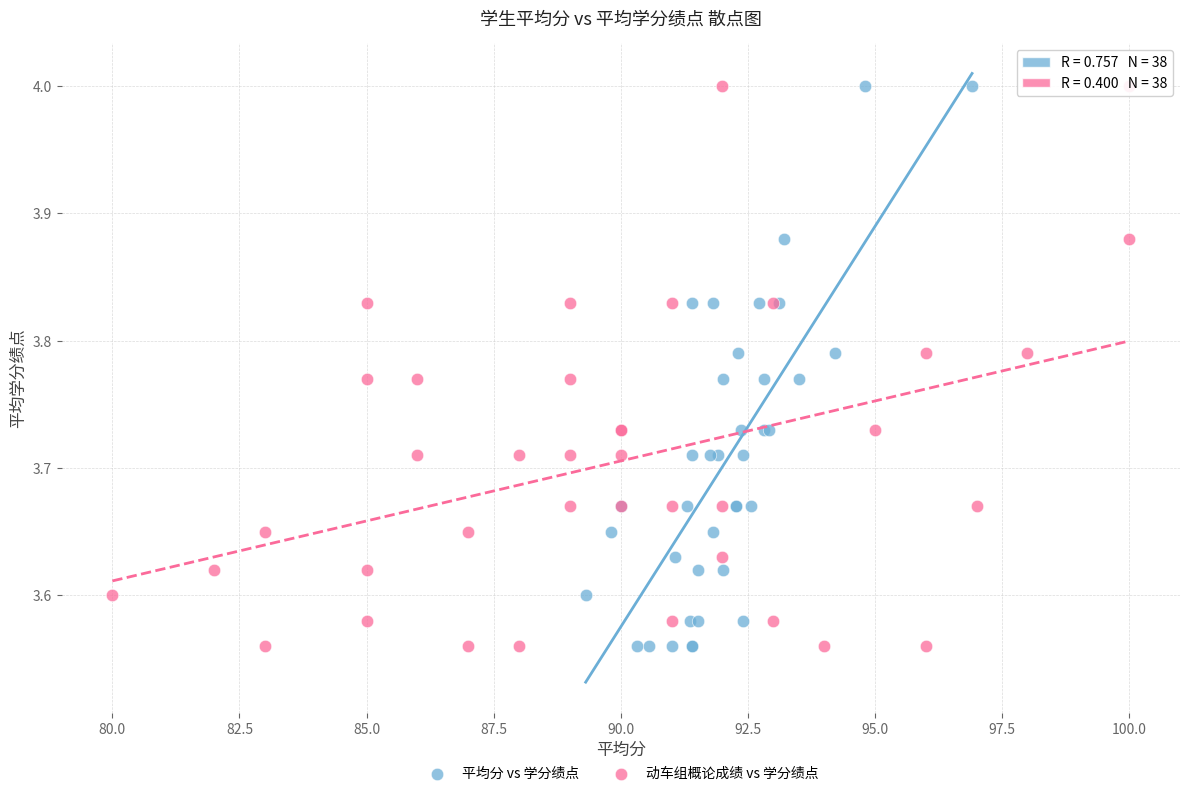

What are all the series names shown in the legend?

平均分 vs 学分绩点, 动车组概论成绩 vs 学分绩点